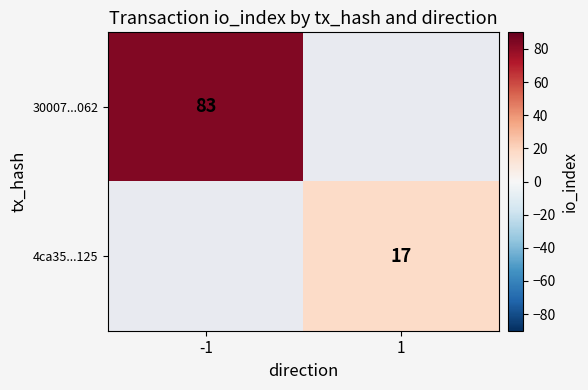

List the series in order of their overall mean, lowest first.

30007...062, 4ca35...125